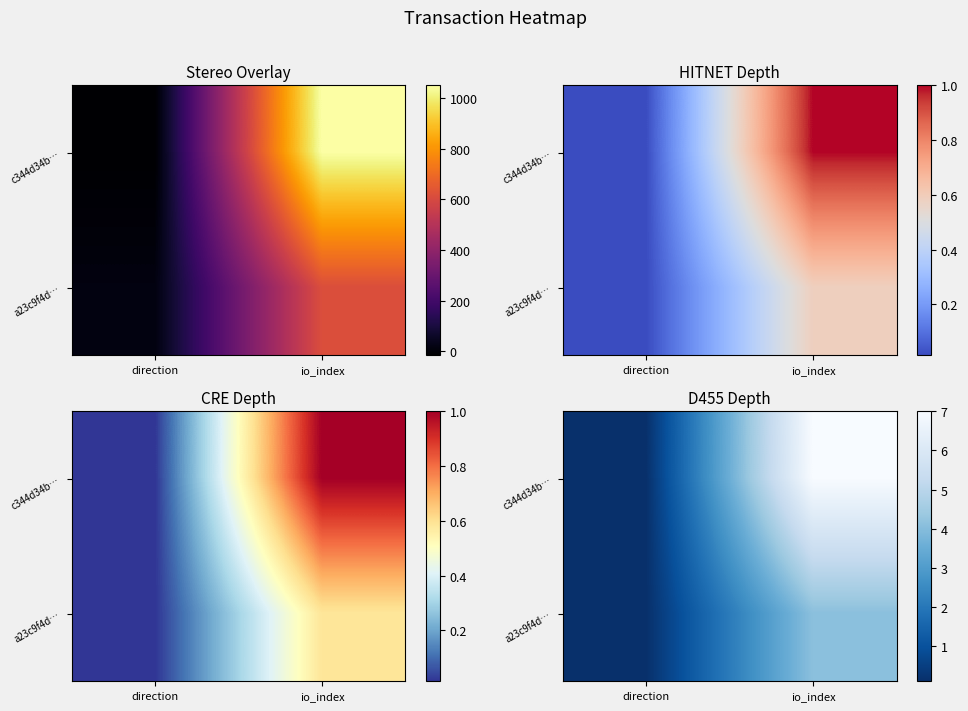

What is the minimum value for c344d34b…?

0.1